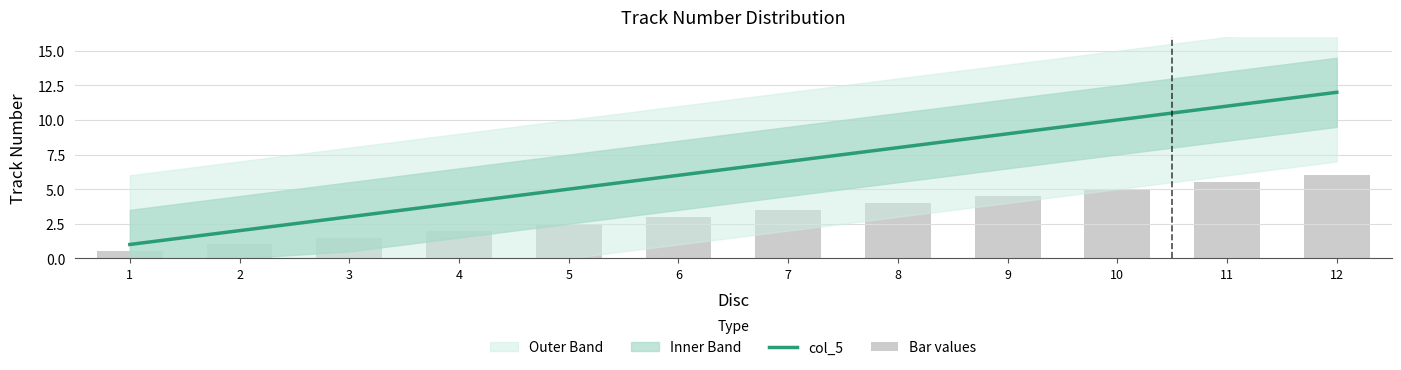

What is the greatest value displayed?

12.0